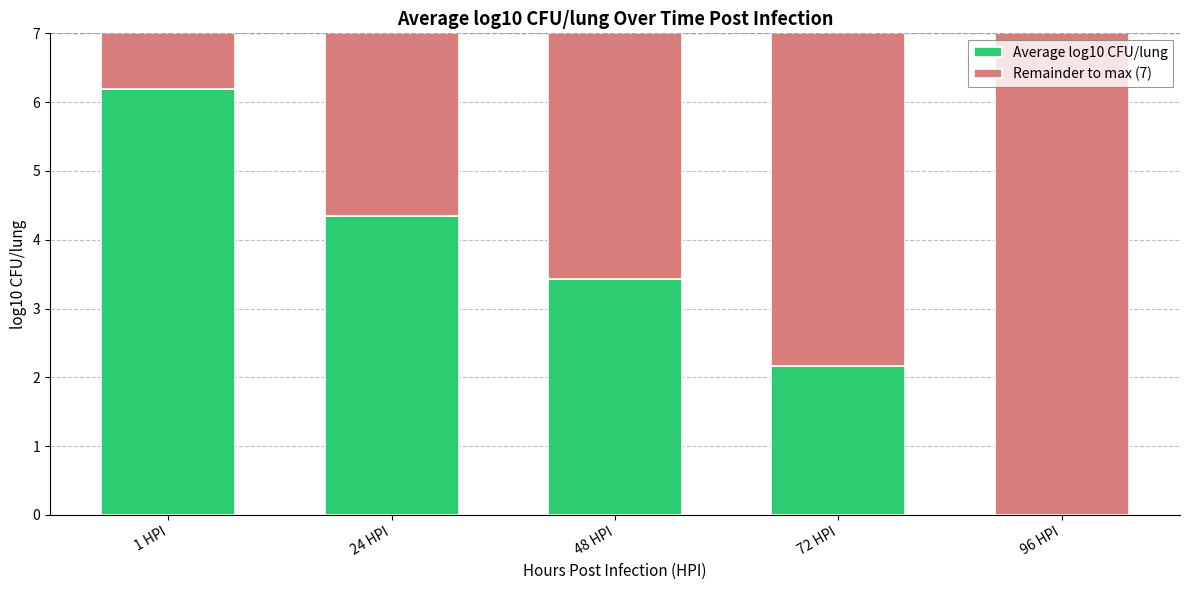

Are the bars grouped side by side (vs. stacked)?

No